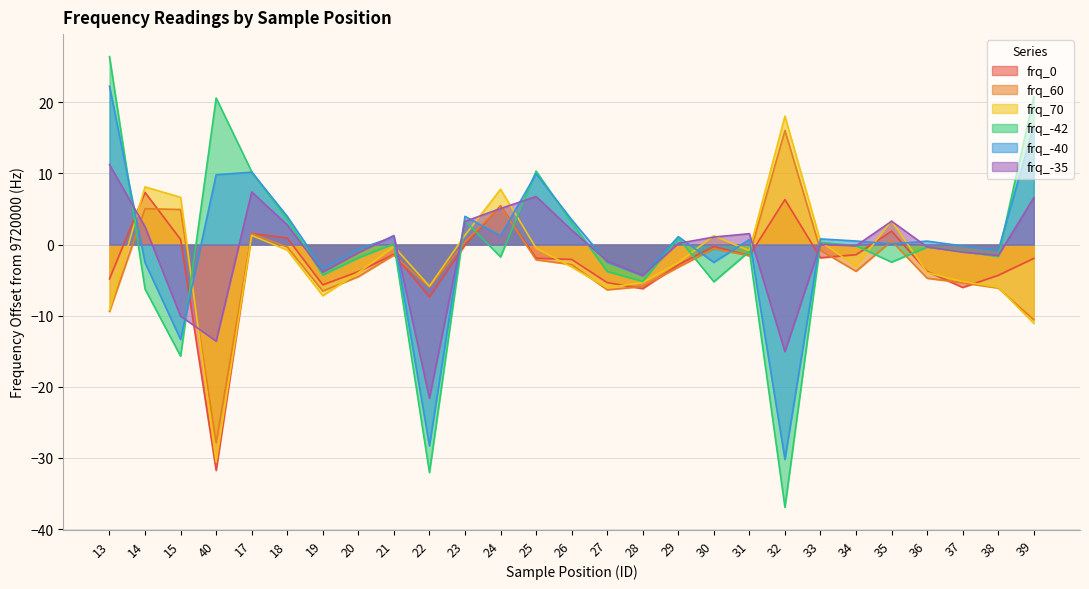

True or false: frq_-42 and frq_0 intersect in this chart.

True